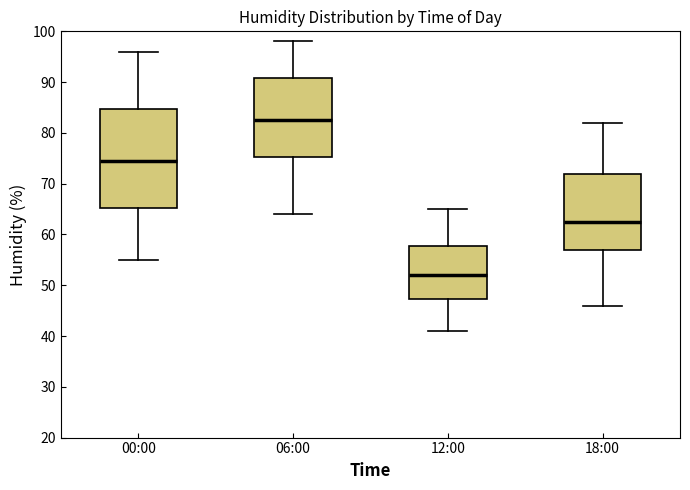

Reading left to right, transcribe this box plot: for each box, give where its median line is, the range the box spans, and where its two whiskers end, as read against the y-axis. The values are not printed on the chart, so give them approximately, as read against the axis.

00:00: median 75, box 65 to 85, whiskers 55 to 96
06:00: median 83, box 75 to 91, whiskers 64 to 98
12:00: median 52, box 47 to 58, whiskers 41 to 65
18:00: median 63, box 57 to 72, whiskers 46 to 82